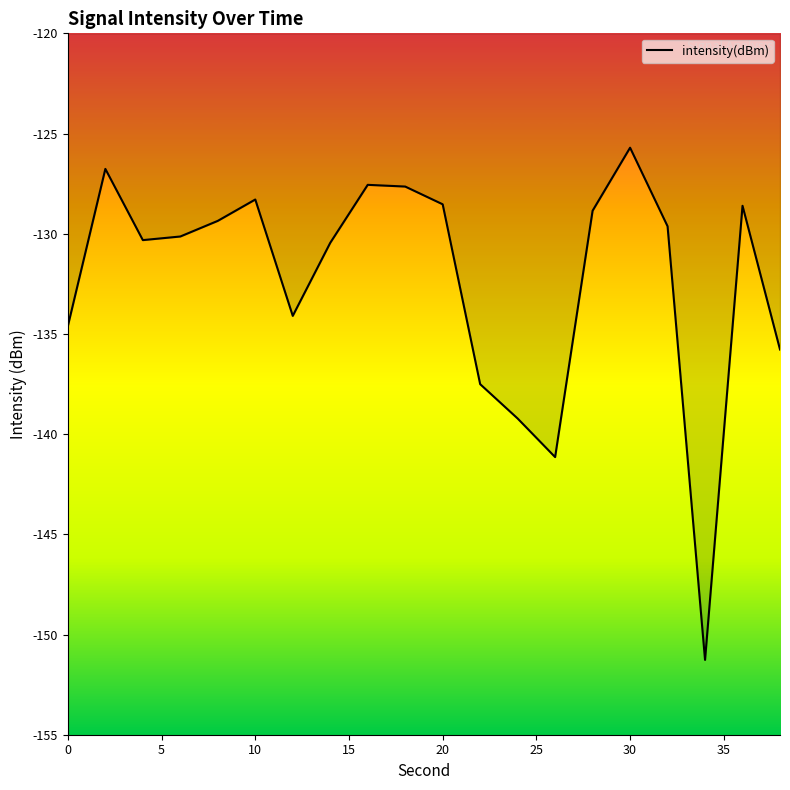

How many lines are shown in the chart?

1